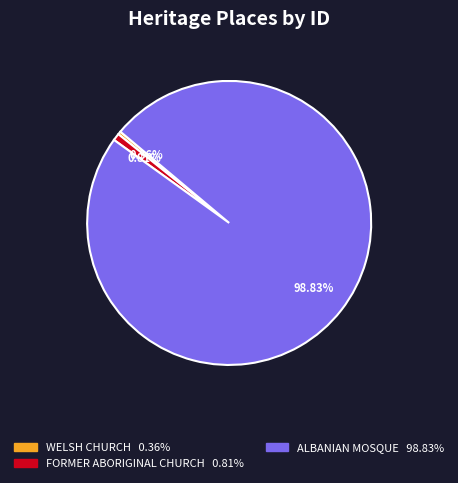

Does any single category account for the majority?

Yes